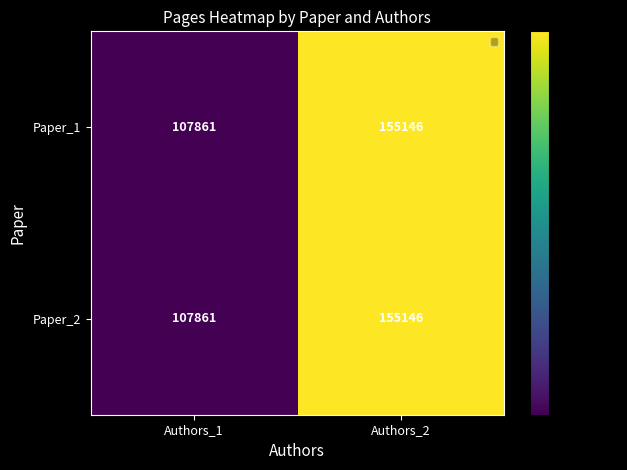

Reading right to left, list all the values displayed in this chart.

Paper_1: Authors_2=155146	Authors_1=107861
Paper_2: Authors_2=155146	Authors_1=107861